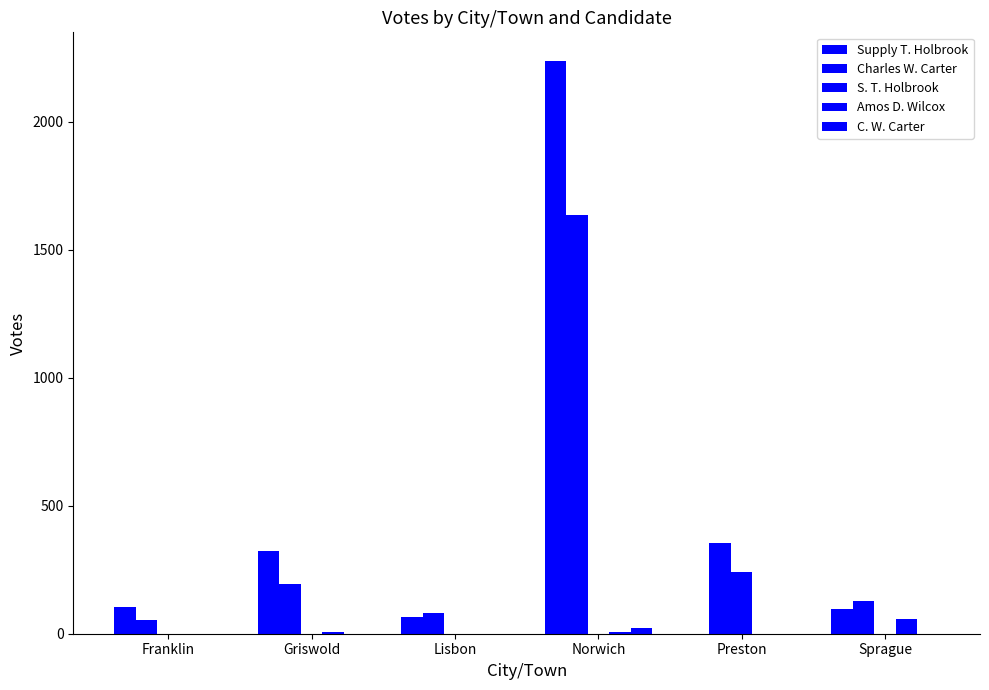

The value of Amos D. Wilcox at Sprague is 86. True or false?

False